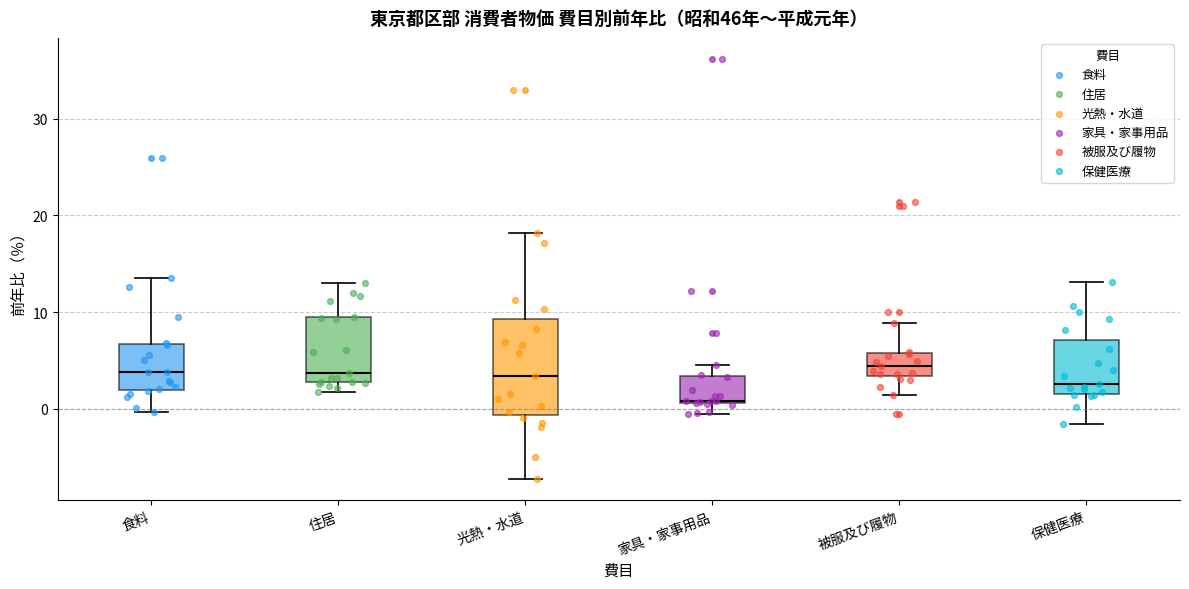

Reading left to right, read every box against the y-axis: the position of its median line, the range the box covers, and the ends of its whiskers. The values are not printed on the chart, so give them approximately, as read against the axis.

食料: median 4, box 2 to 7, whiskers 0 to 14
住居: median 4, box 3 to 9, whiskers 2 to 13
光熱・水道: median 3, box -1 to 9, whiskers -7 to 18
家具・家事用品: median 1, box 1 to 3, whiskers 0 to 5
被服及び履物: median 4, box 3 to 6, whiskers 1 to 9
保健医療: median 3, box 2 to 7, whiskers -2 to 13